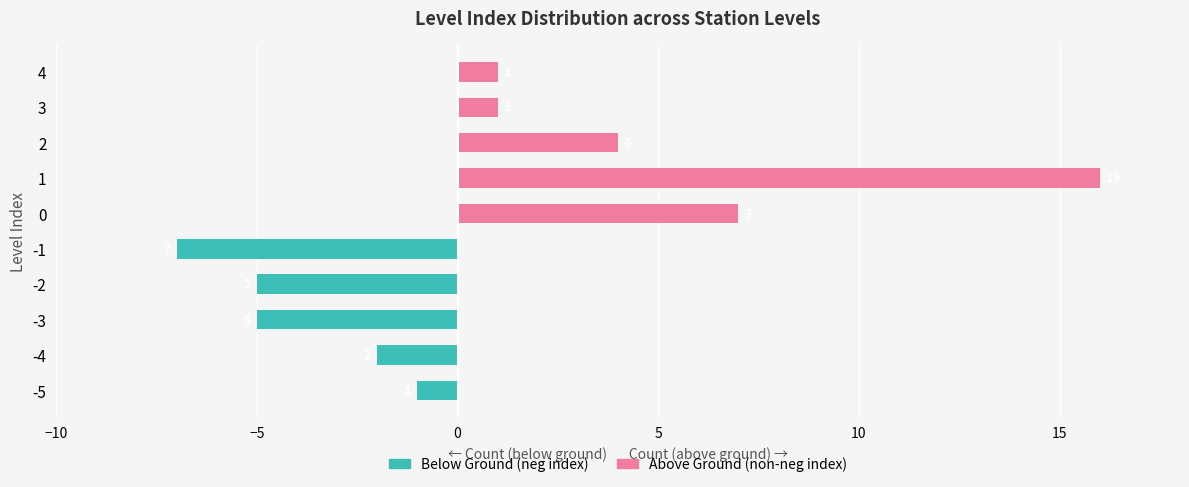

The Below Ground (neg index) series shows -3 at 4. True or false?

False